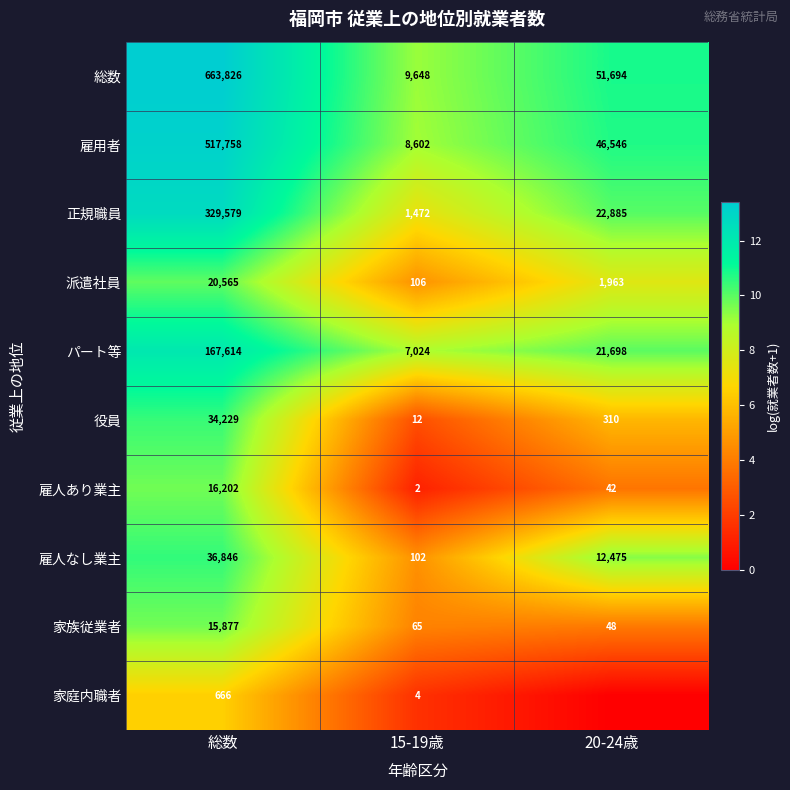

What is the lowest value of the 総数 series?

9648